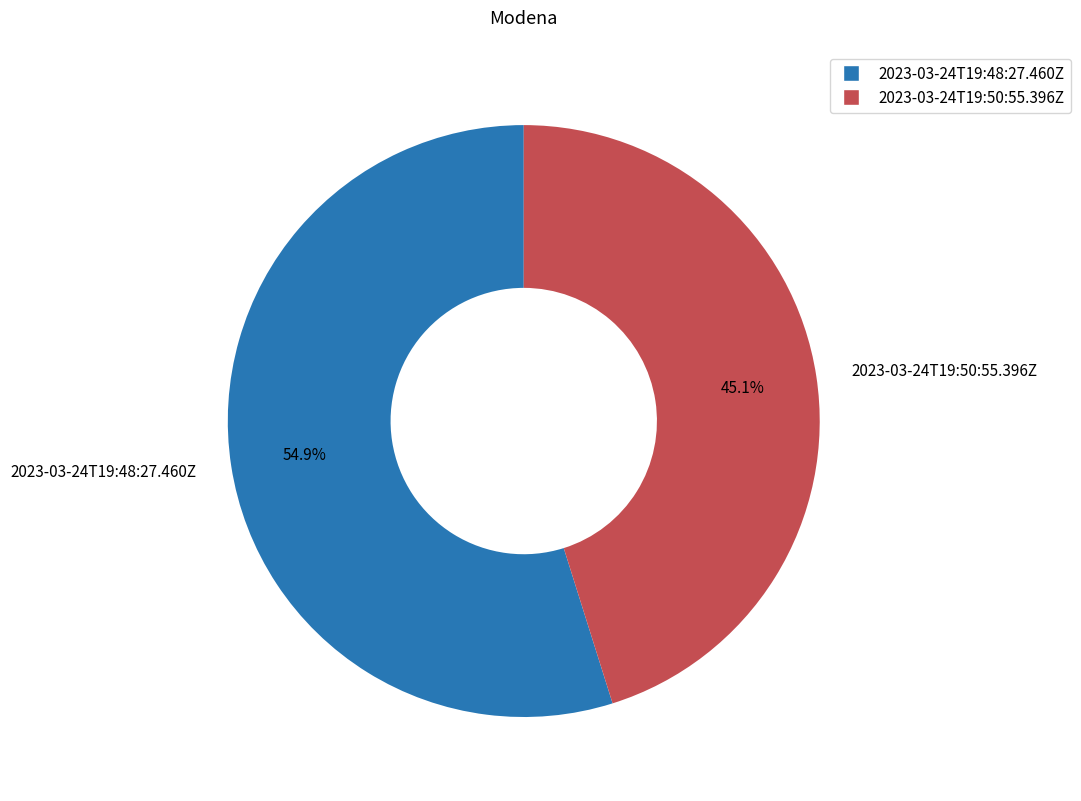

How many segments does this pie chart have?

2